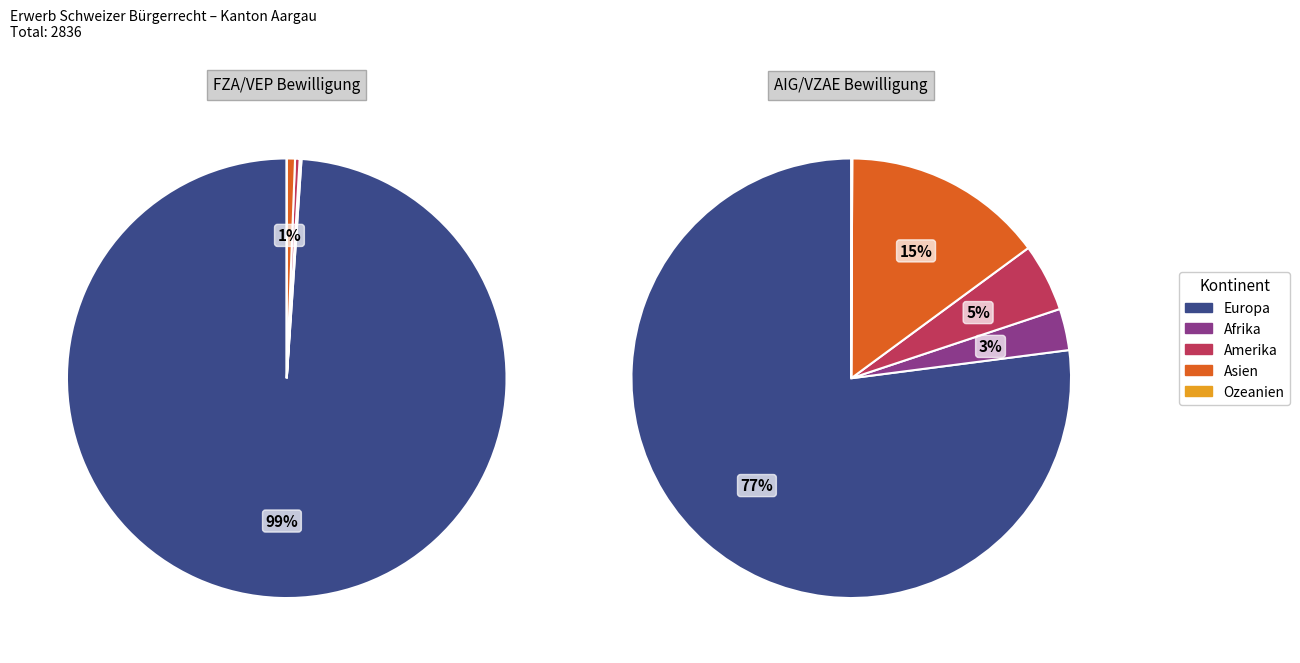

To the nearest percent, what portion does Asien represent?

7%